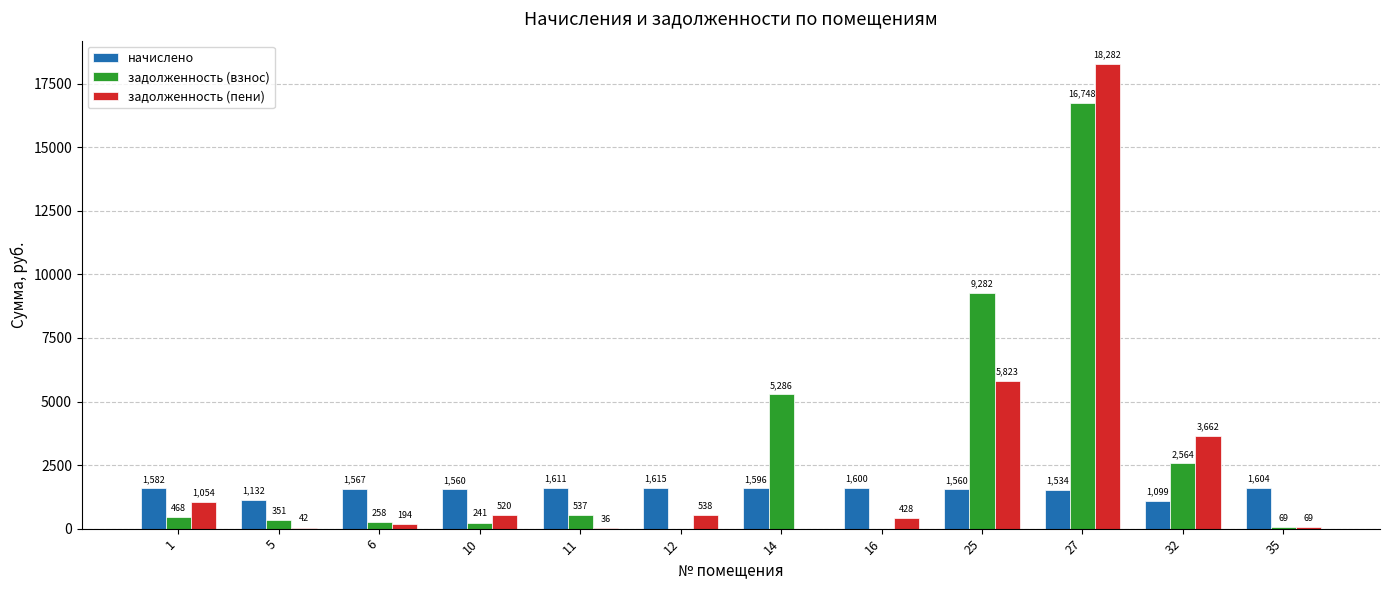

Between 5 and 25, which series saw the biggest shift?

задолженность (взнос)